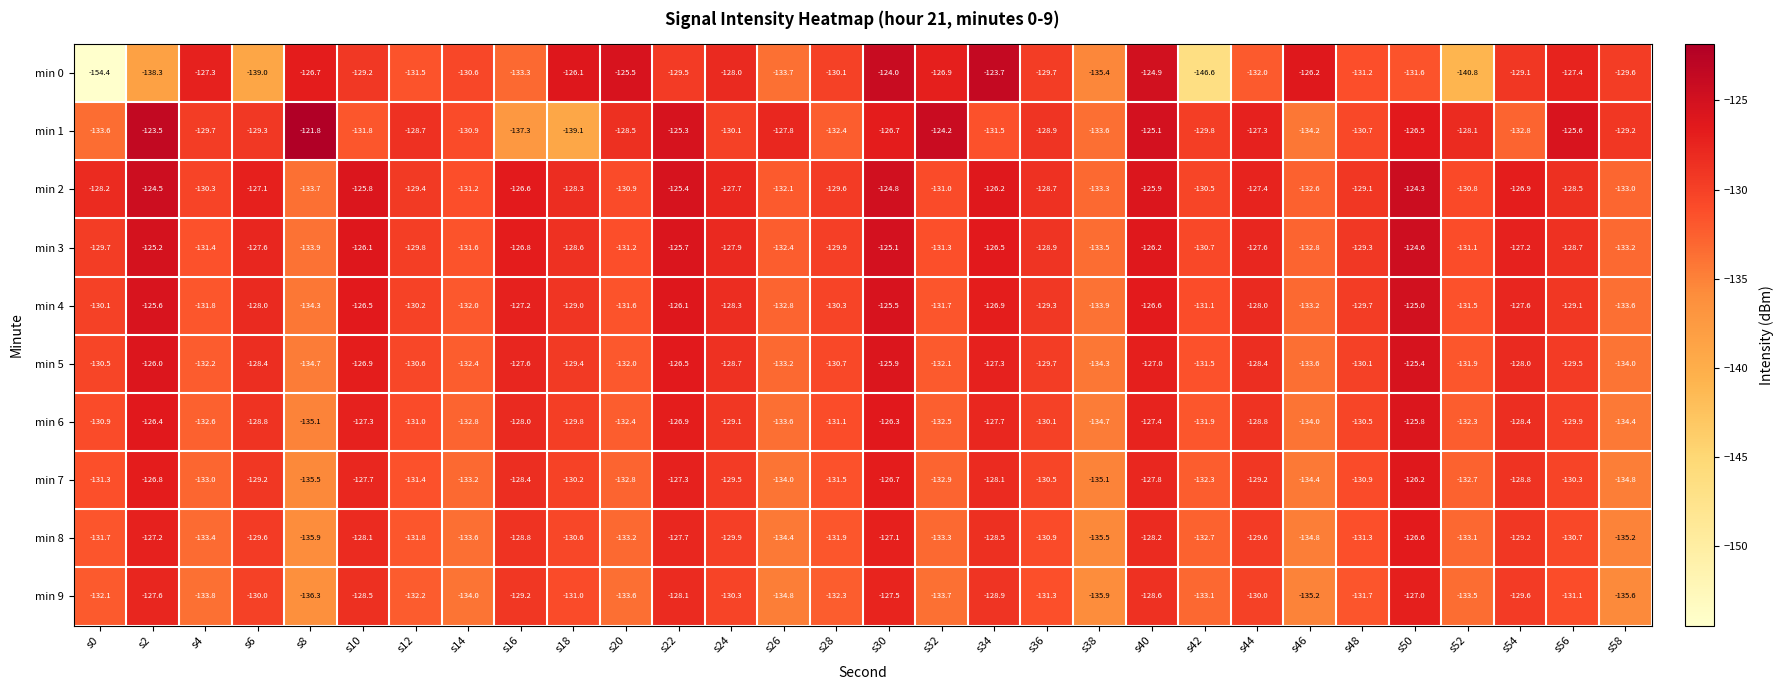

What is the sum of all min 3 values?

-3874.5